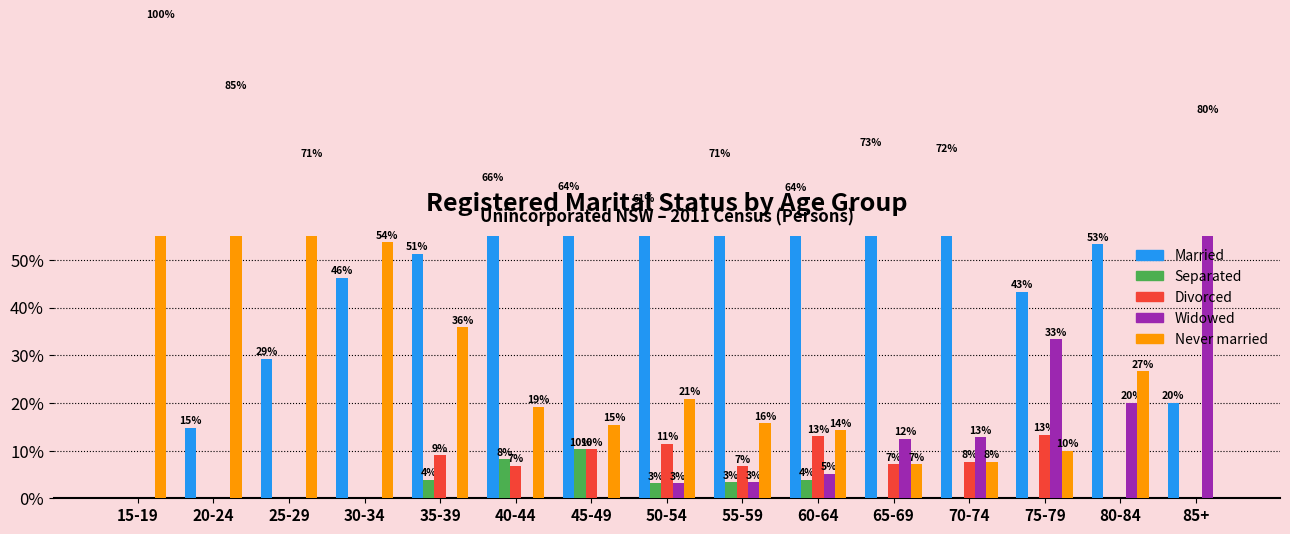

What is the total value across all series at 65-69?

100.0